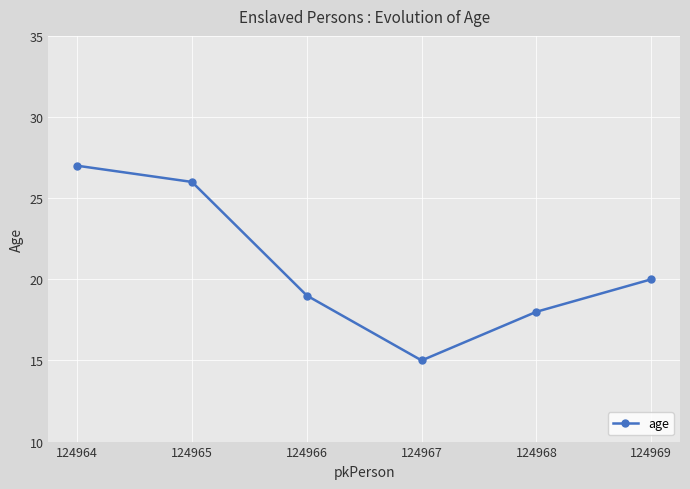

Approximately how many times larger is the value at 124964 compared to 124965?

1.0